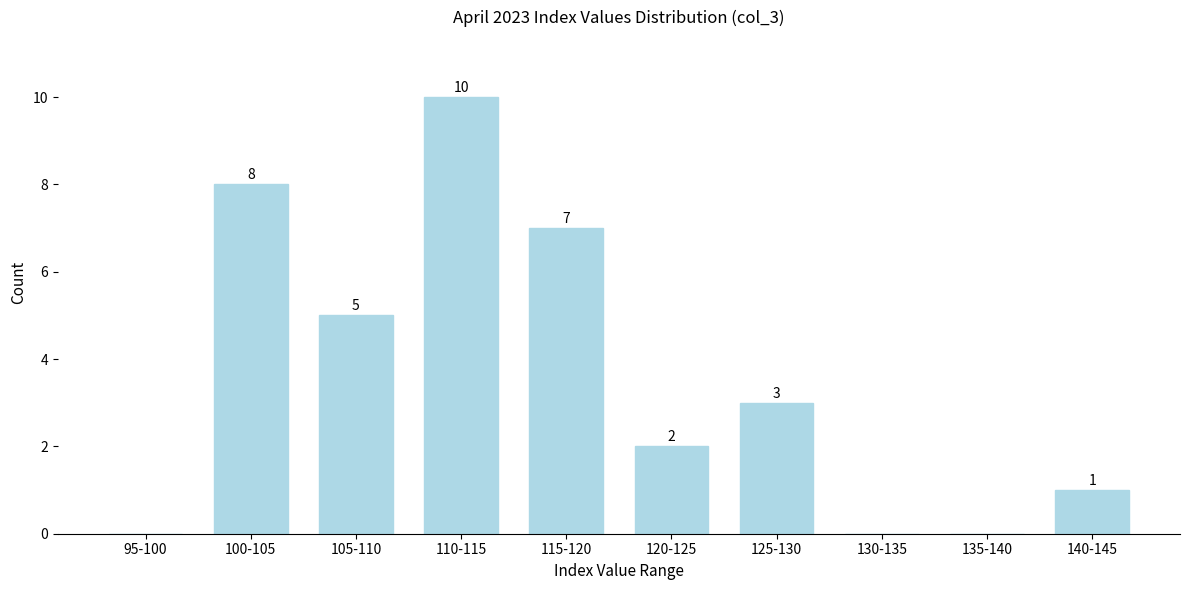

Reading left to right, transcribe all the data shown in this chart.

95-100=0	100-105=8	105-110=5	110-115=10	115-120=7	120-125=2	125-130=3	130-135=0	135-140=0	140-145=1